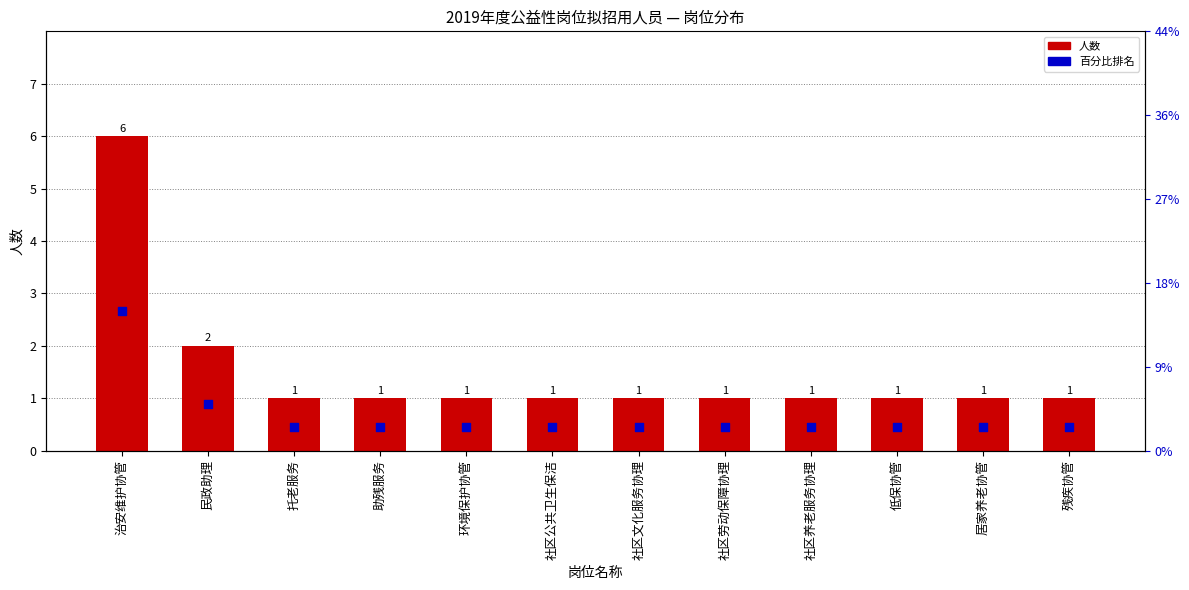

Which series has the largest total across all categories?

人数